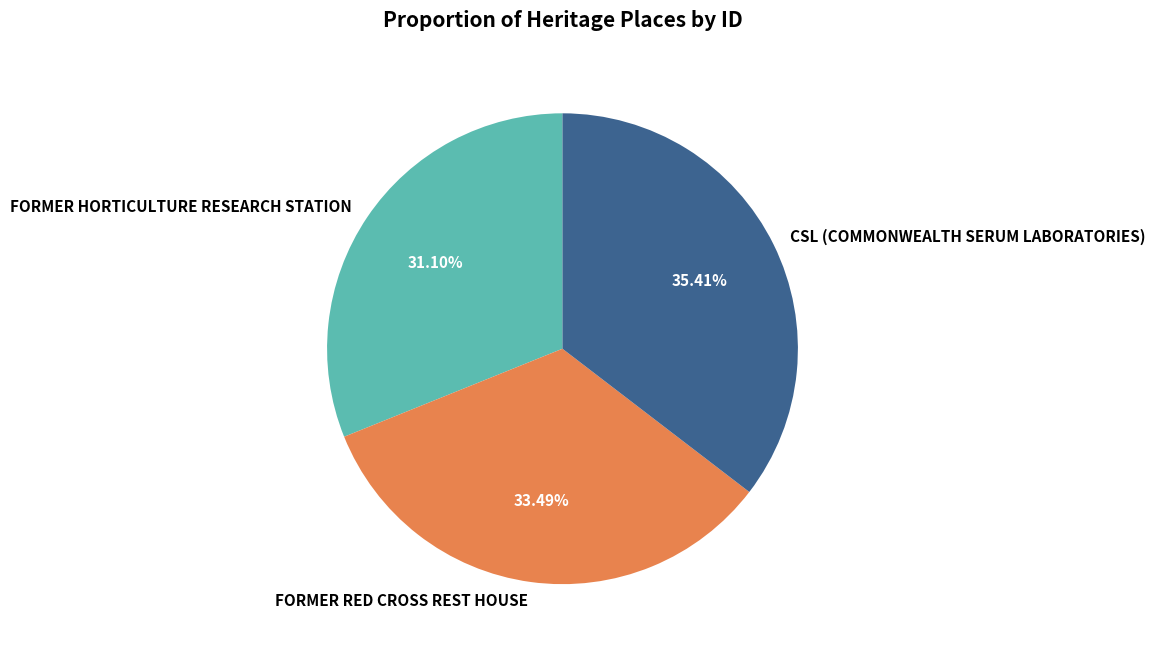

Combined, what portion of the pie is FORMER RED CROSS REST HOUSE and CSL (COMMONWEALTH SERUM LABORATORIES)?

68.9%